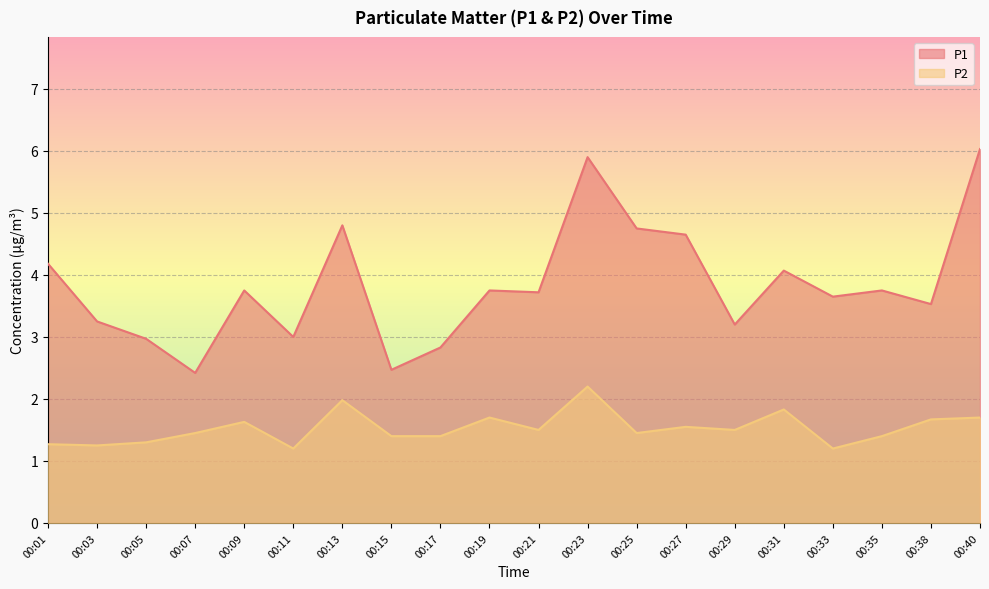

What are all the series names shown in the legend?

P1, P2